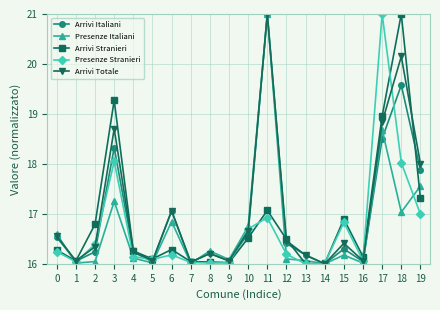

True or false: Arrivi Stranieri has more than 1 points higher than both neighbors.

True